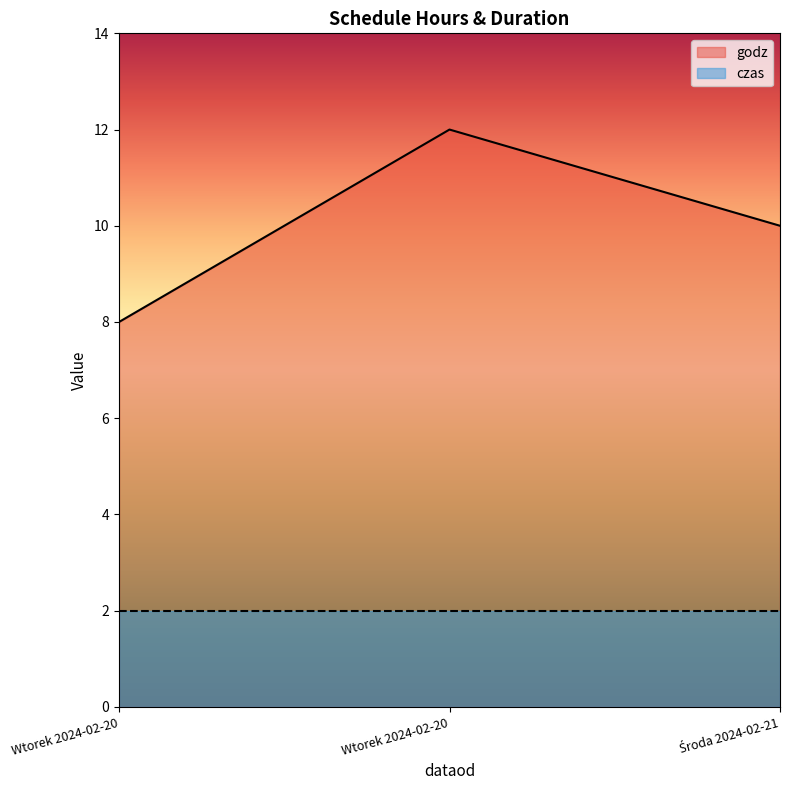

Where does the data first go above 10?

Wtorek 2024-02-20